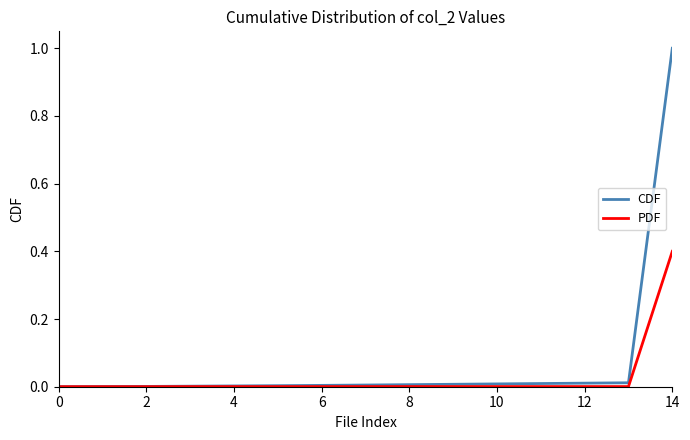

Which series has the largest total across all categories?

CDF